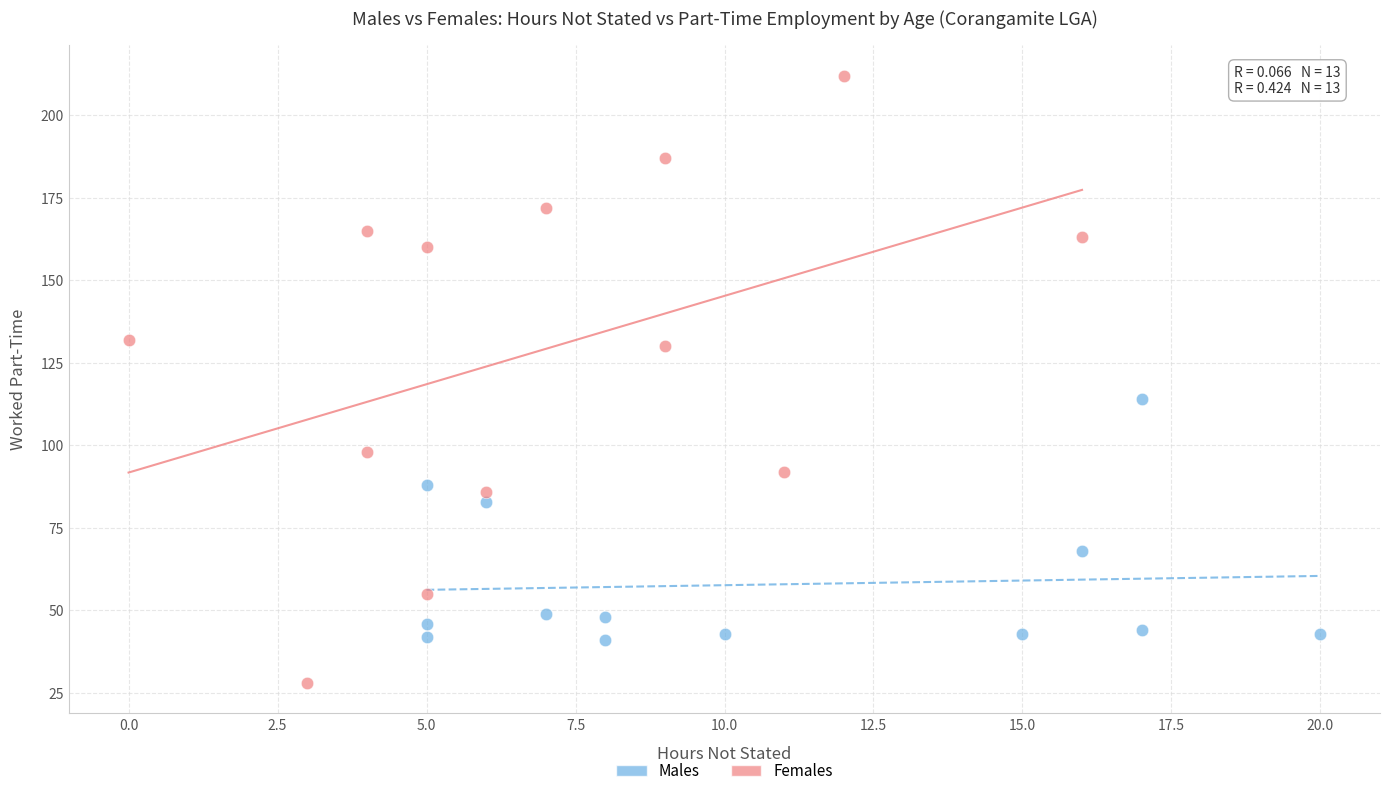

Which series has the widest spread of Y values?

Females